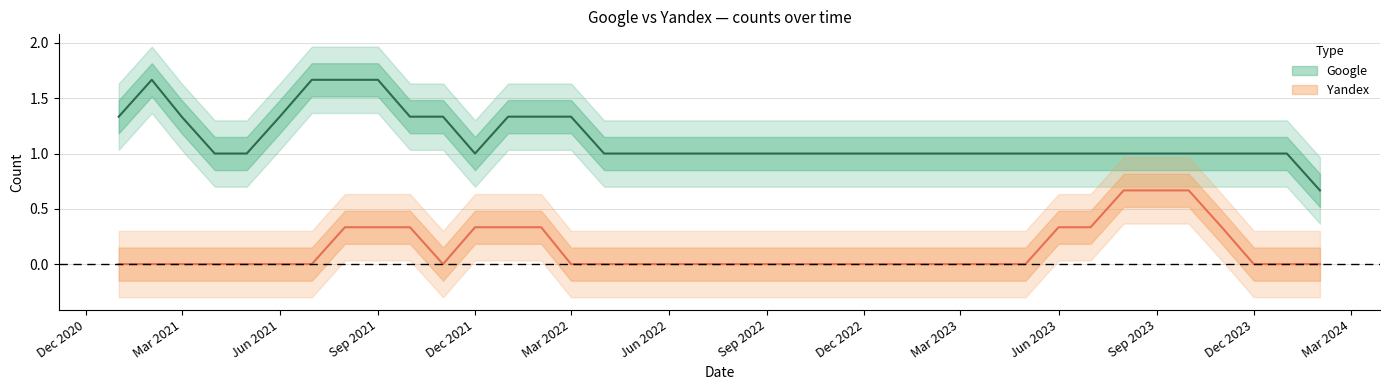

Is it true that Yandex equals 0 at 2021-04-01?

True